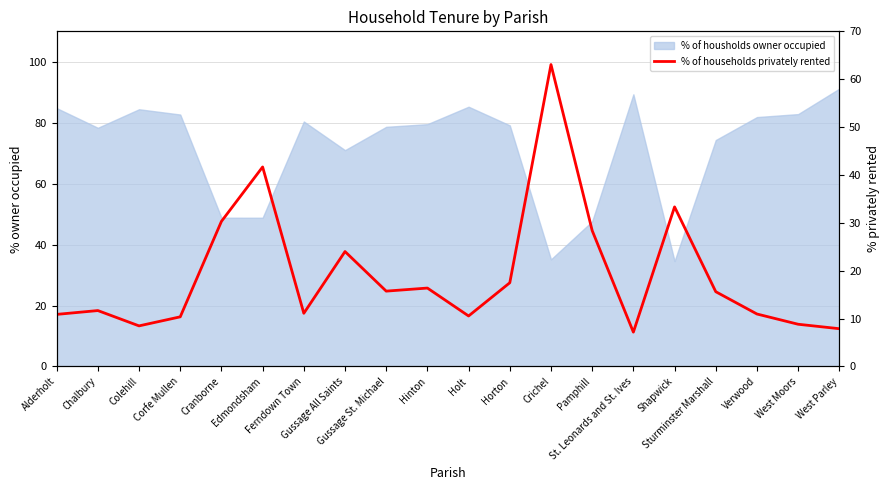

List the labels in order of value, smallest first.

St. Leonards and St. Ives, West Parley, Colehill, West Moors, Corfe Mullen, Holt, Alderholt, Verwood, Ferndown Town, Chalbury, Sturminster Marshall, Gussage St. Michael, Hinton, Horton, Gussage All Saints, Pamphill, Cranborne, Shapwick, Edmondsham, Crichel